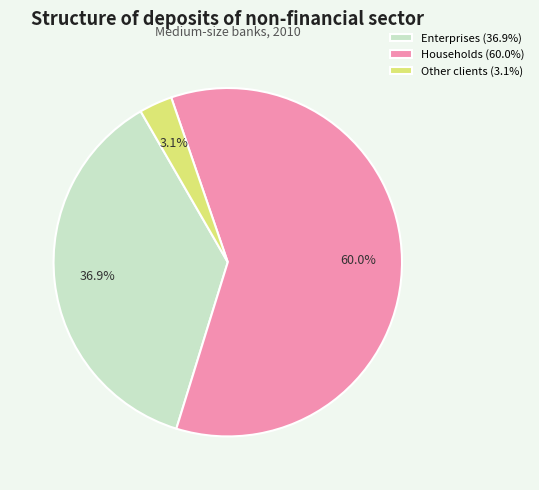

What percentage is the Other clients slice, to the nearest percent?

3%